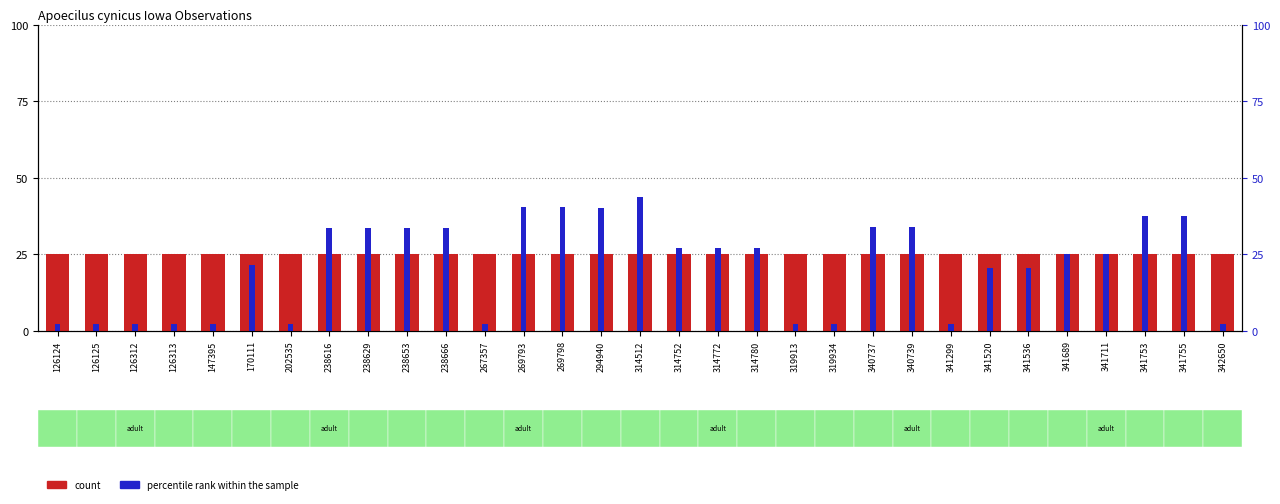

List the labels in order of count value, largest first.

126124, 126125, 126312, 126313, 147395, 170111, 202535, 238616, 238629, 238653, 238666, 267357, 269793, 269798, 294940, 314512, 314752, 314772, 314780, 319913, 319934, 340737, 340739, 341299, 341520, 341536, 341689, 341711, 341753, 341755, 342650